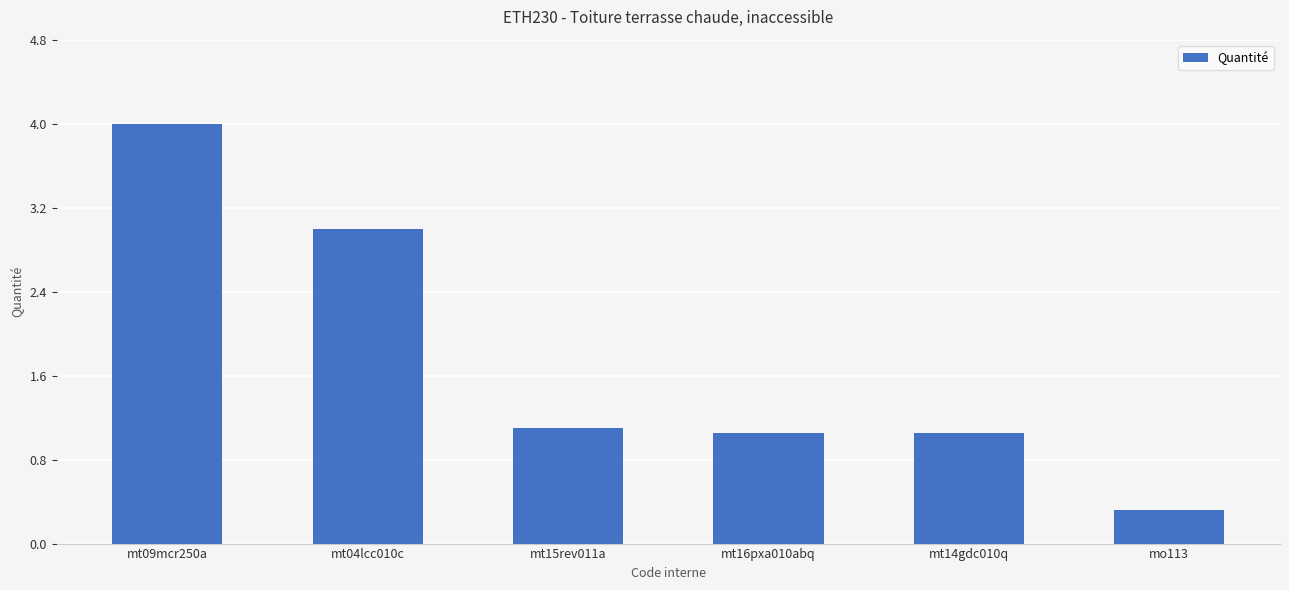

The chart shows a value of 0.3 at mo113. True or false?

True